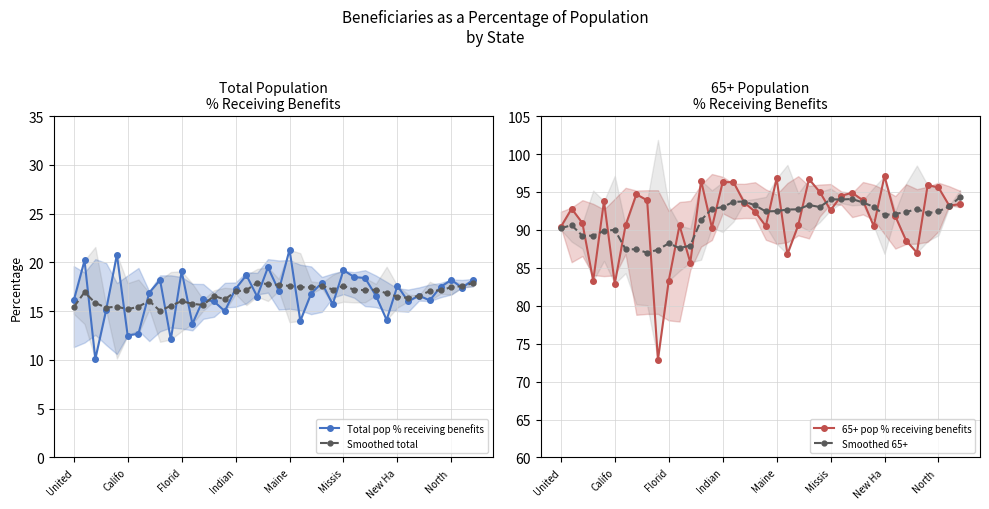

At how many categories does at least one series exceed 82?

38